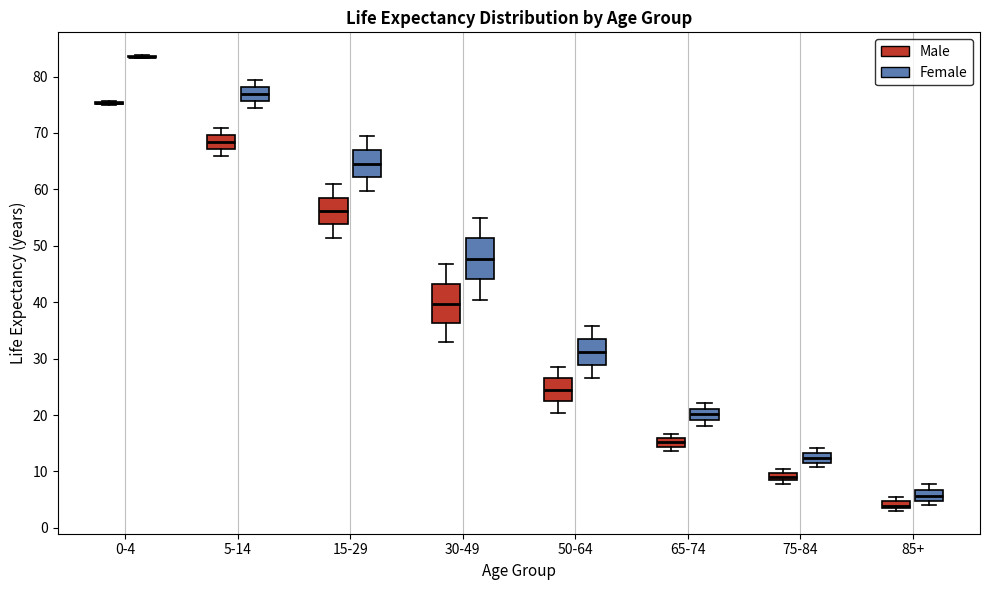

Where is the upper edge of the box for 50-64 (Female) on the y-axis? The values are not printed on the chart, so give them approximately, as read against the axis.

34